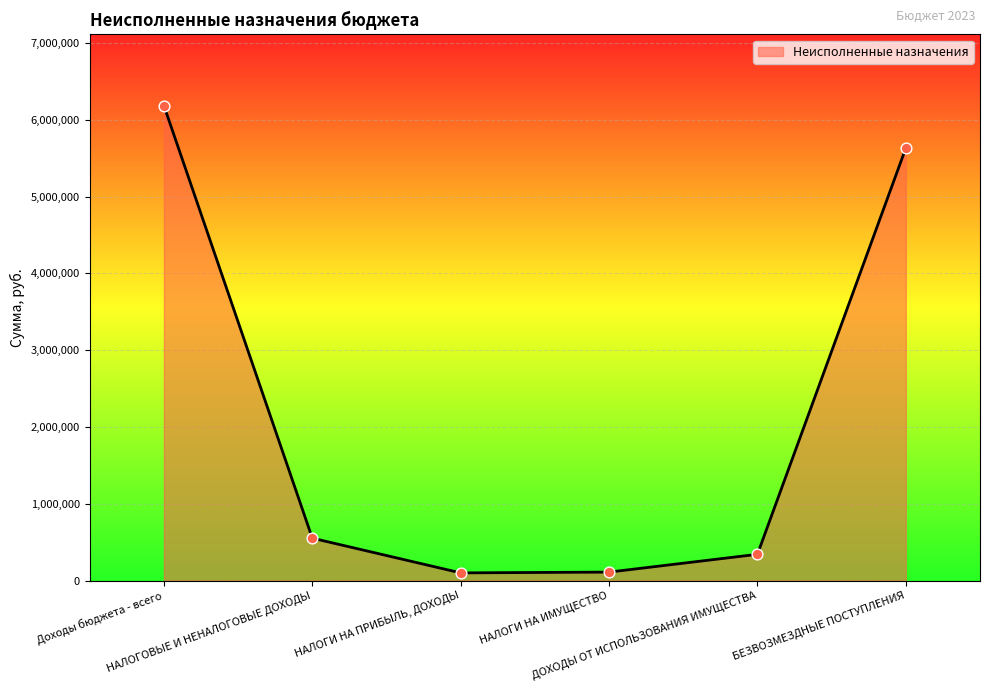

Which has a higher value, НАЛОГИ НА ИМУЩЕСТВО or Доходы бюджета - всего?

Доходы бюджета - всего